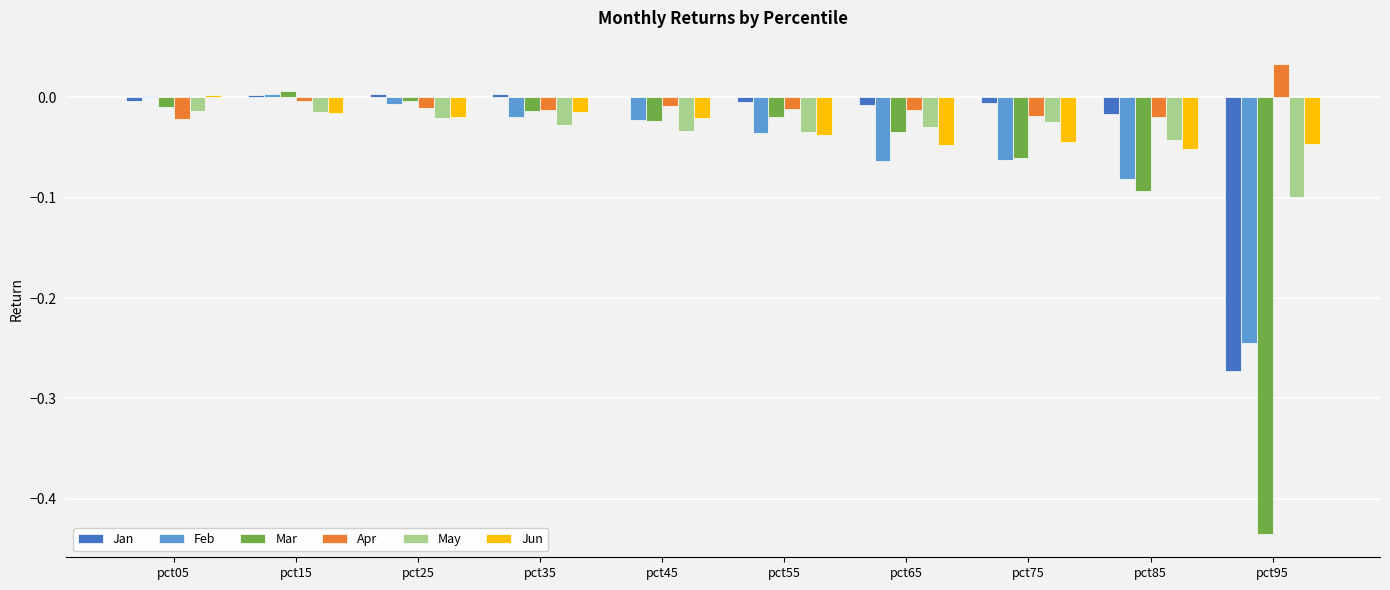

At which category does the chart reach its peak across all series?

pct95